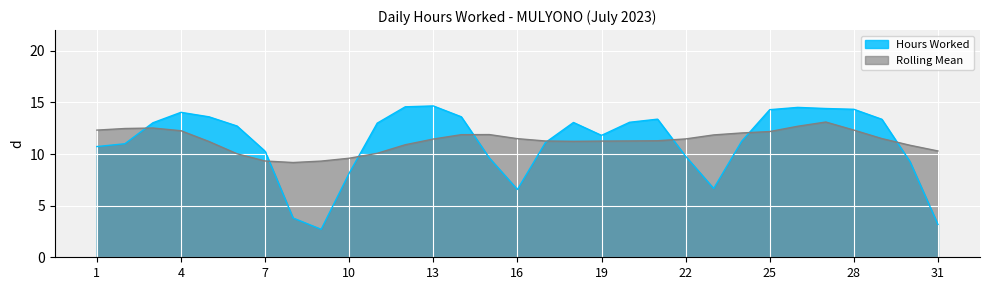

Which has a higher value, 15 or 26?

26